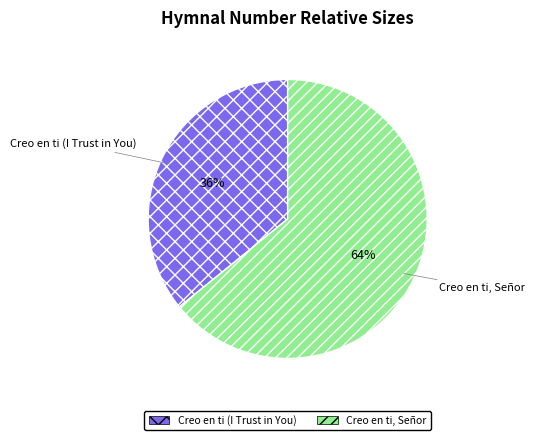

Which has a higher value, Creo en ti (I Trust in You) or Creo en ti, Señor?

Creo en ti, Señor